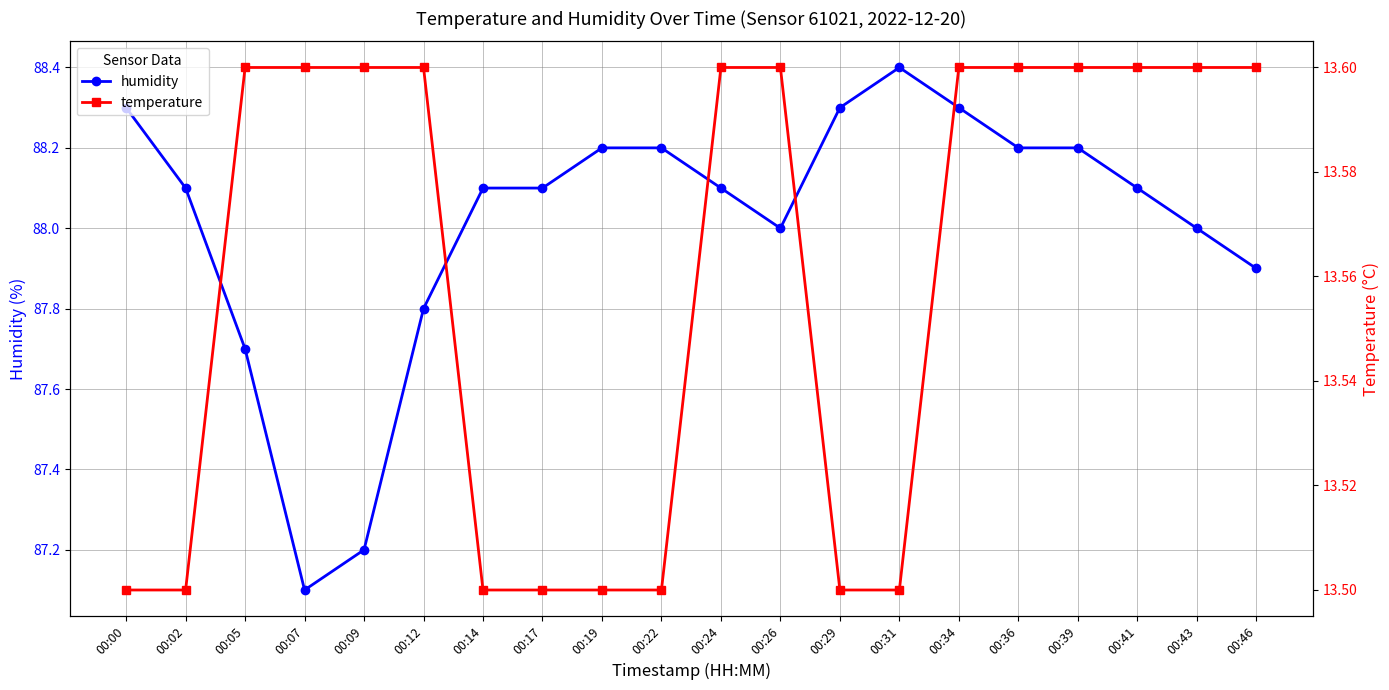

Reading left to right, what are all the values shown in this chart?

humidity: 88.3	88.1	87.7	87.1	87.2	87.8	88.1	88.1	88.2	88.2	88.1	88.0	88.3	88.4	88.3	88.2	88.2	88.1	88.0	87.9
temperature: 13.5	13.5	13.6	13.6	13.6	13.6	13.5	13.5	13.5	13.5	13.6	13.6	13.5	13.5	13.6	13.6	13.6	13.6	13.6	13.6